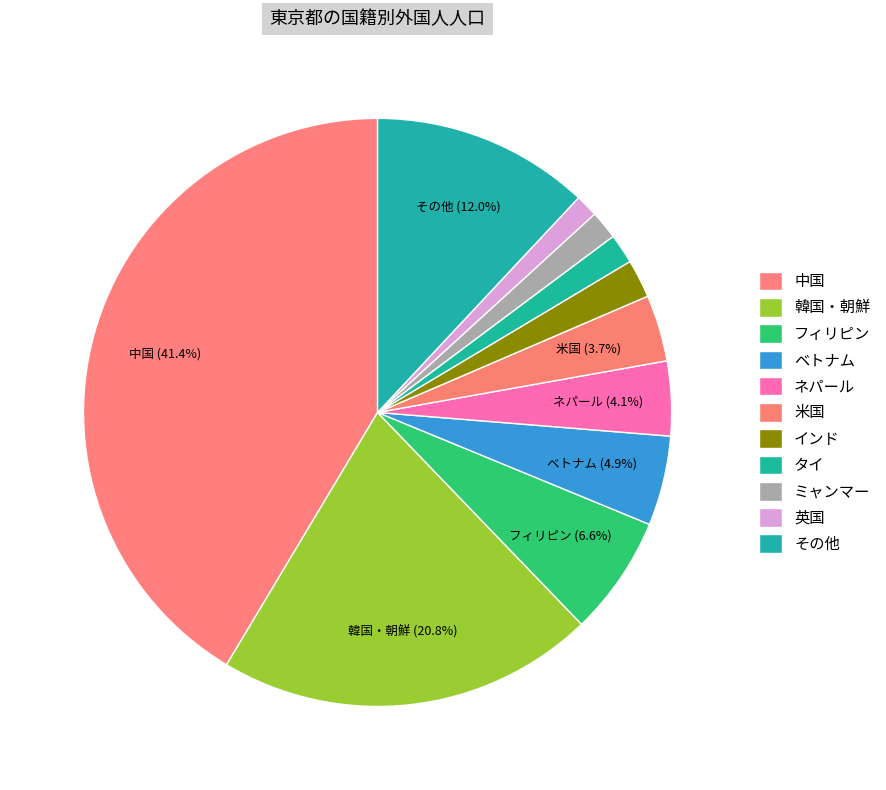

To the nearest percent, what is the difference between the その他 and インド slice percentages?

10%